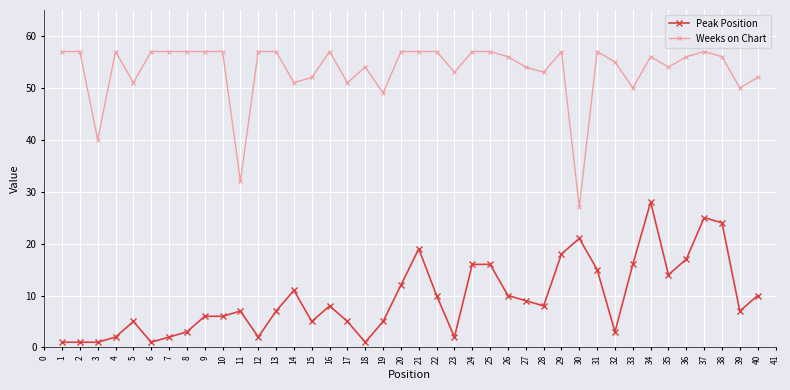

At how many categories does at least one series exceed 31?

39